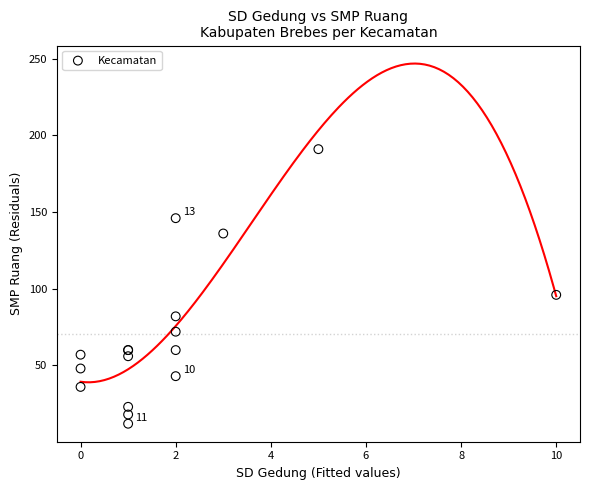

What Y value in the scatter plot is closest to 101?

96